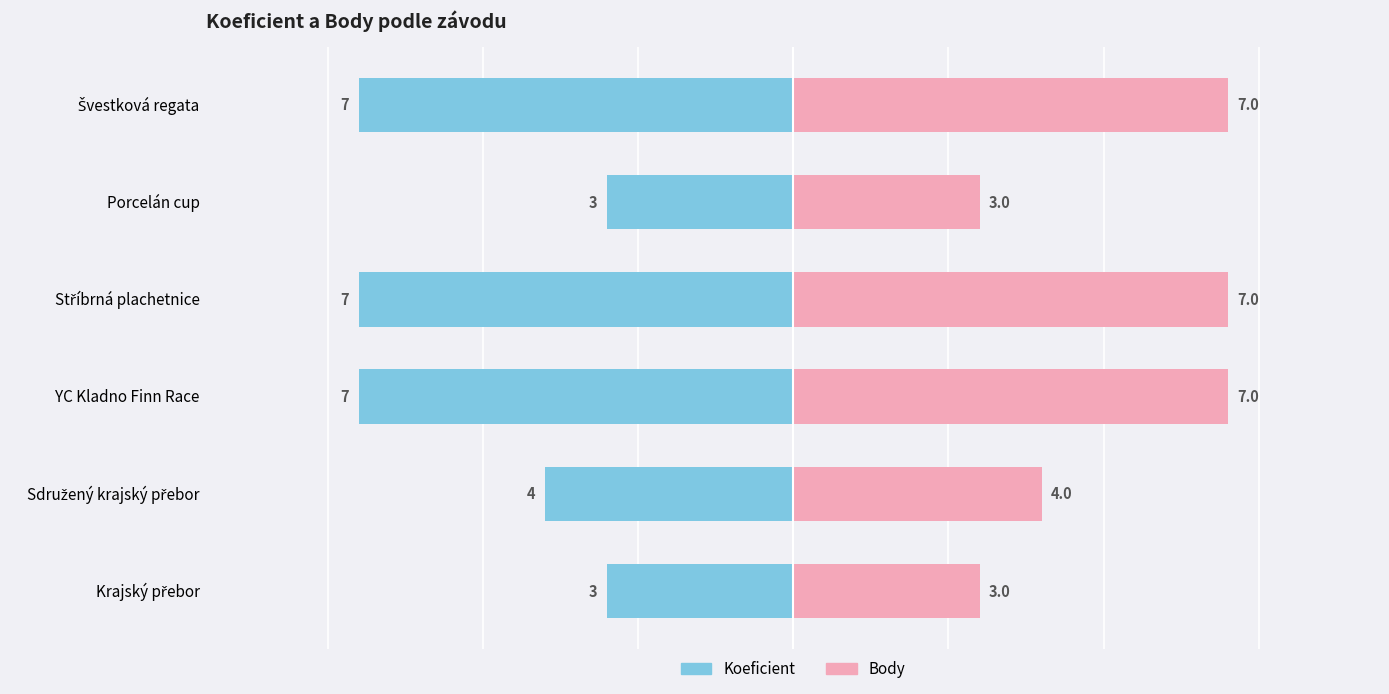

How many Body values are between 3 and 7?

6